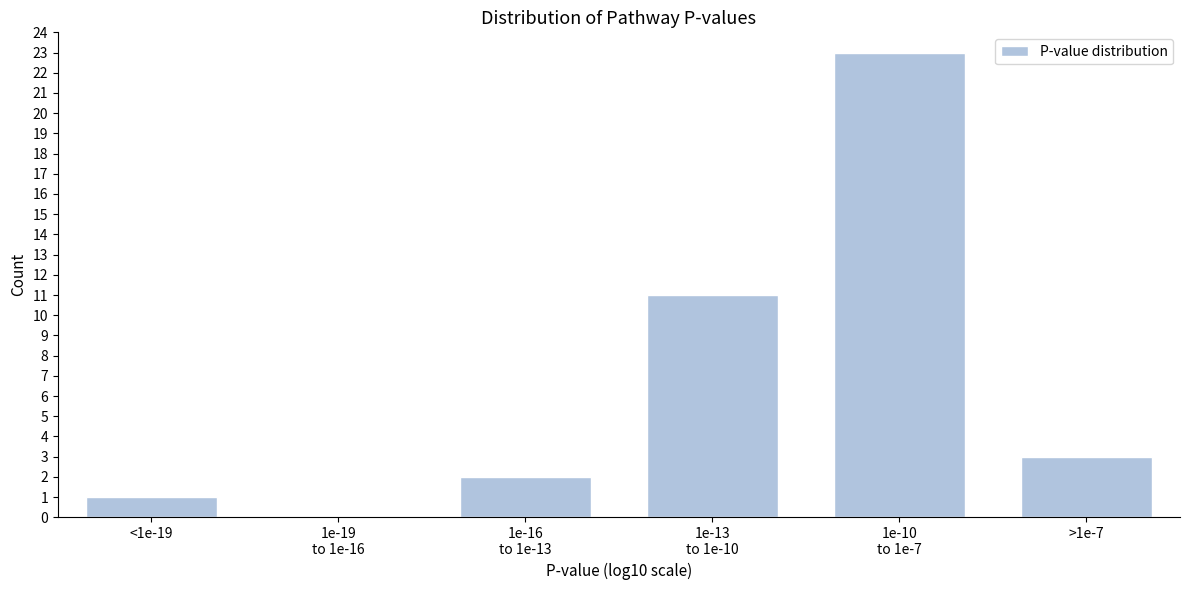

What is the sum of all values?

40